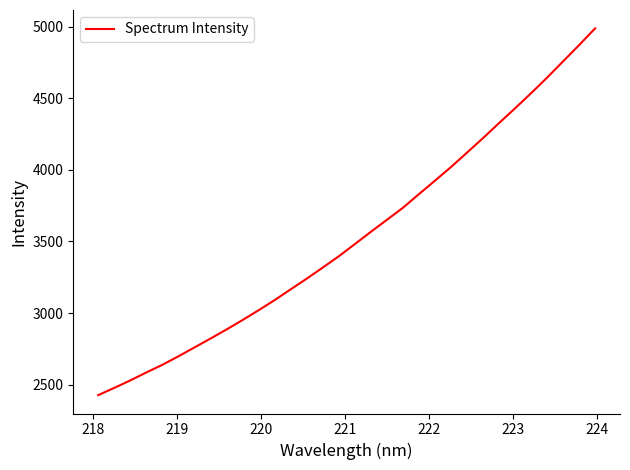

What is the difference between the maximum and minimum values?

2563.5